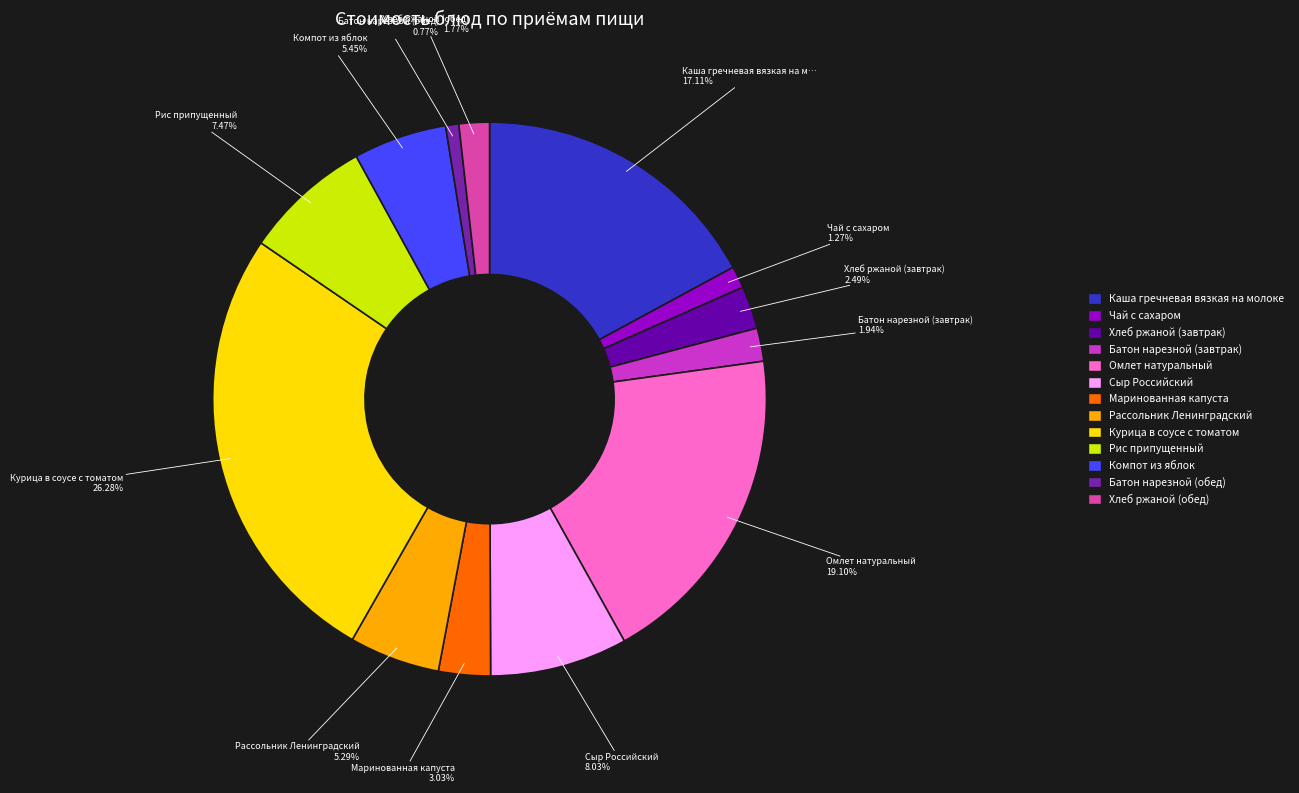

Rank the categories by value from lowest to highest.

Батон нарезной (обед), Чай с сахаром, Хлеб ржаной (обед), Батон нарезной (завтрак), Хлеб ржаной (завтрак), Маринованная капуста, Рассольник Ленинградский, Компот из яблок, Рис припущенный, Сыр Российский, Каша гречневая вязкая на молоке, Омлет натуральный, Курица в соусе с томатом